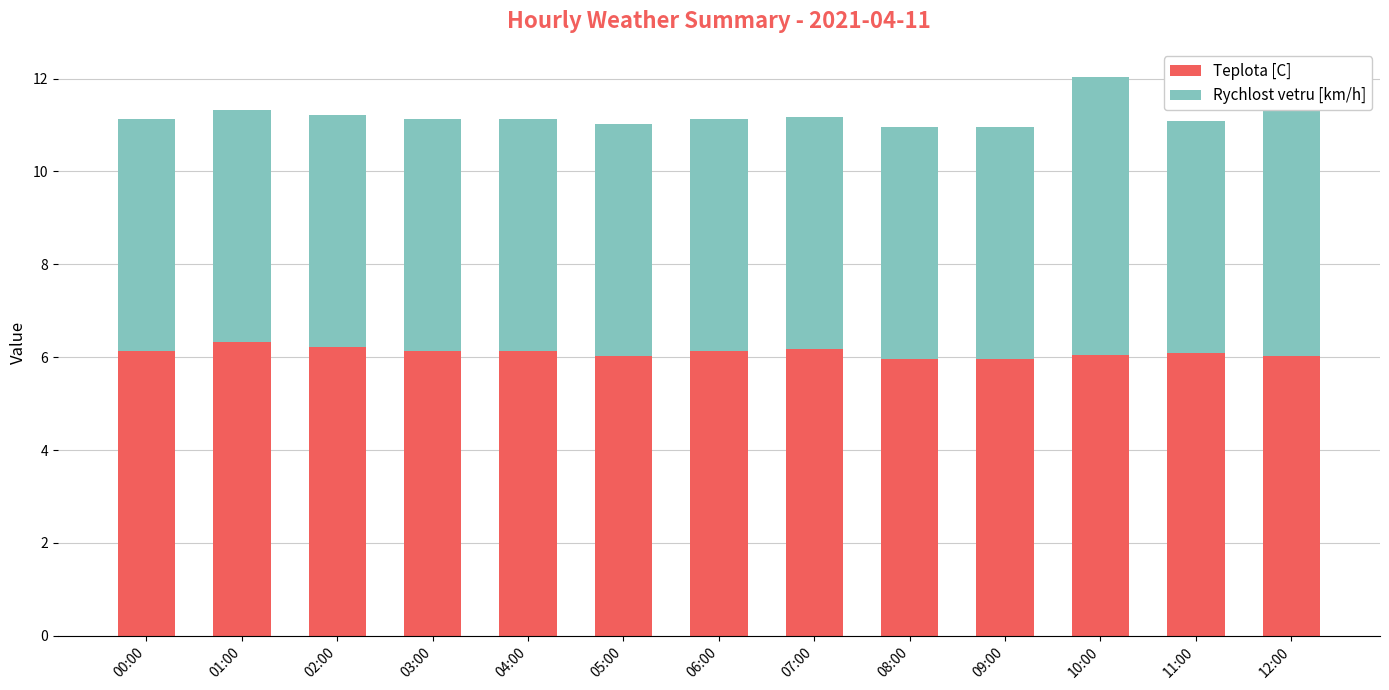

Which series has the largest total across all categories?

Teplota [C]